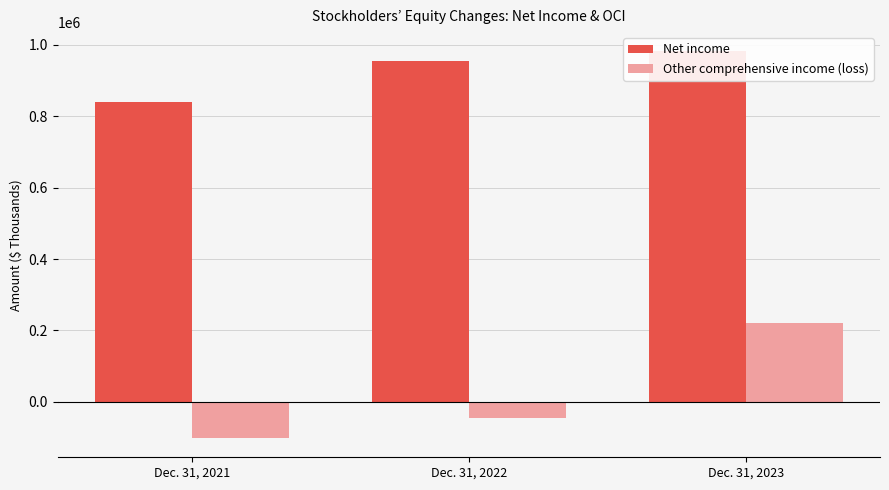

What is the difference between the highest and lowest values at Dec. 31, 2021?

940955